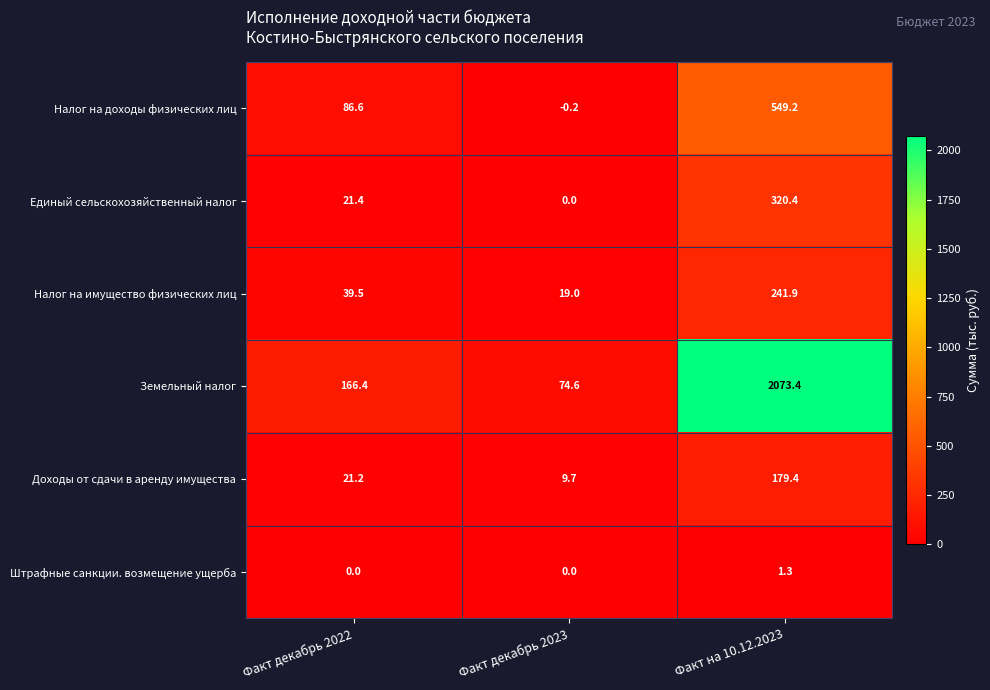

What is the difference between the maximum and second lowest values in the Налог на доходы физических лиц series?

462.6